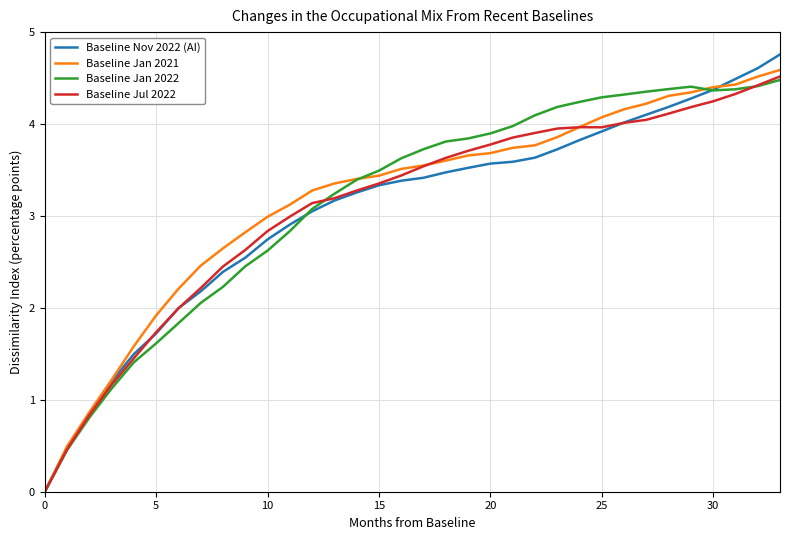

Which series has the widest spread of values?

Baseline Nov 2022 (AI)